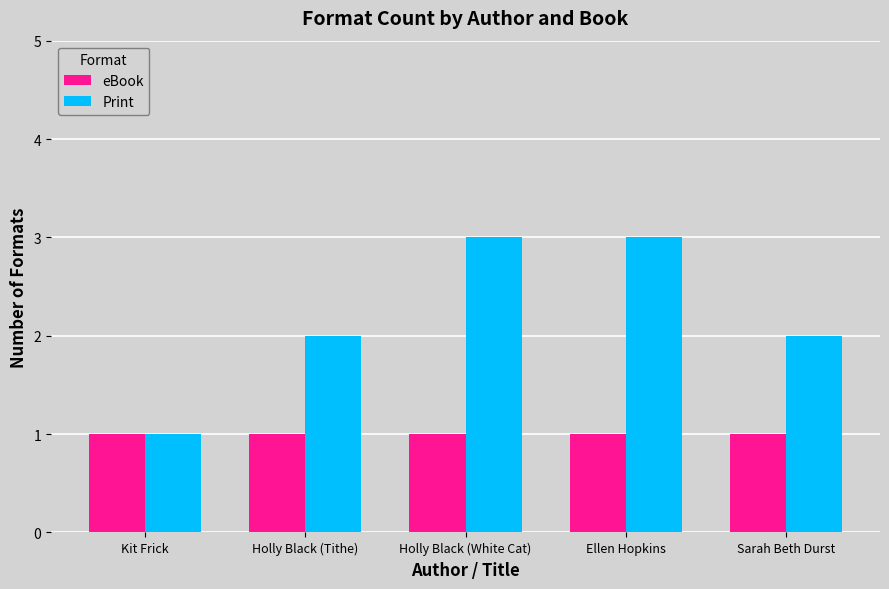

What is the label of the 5th bar from the right?

Kit Frick